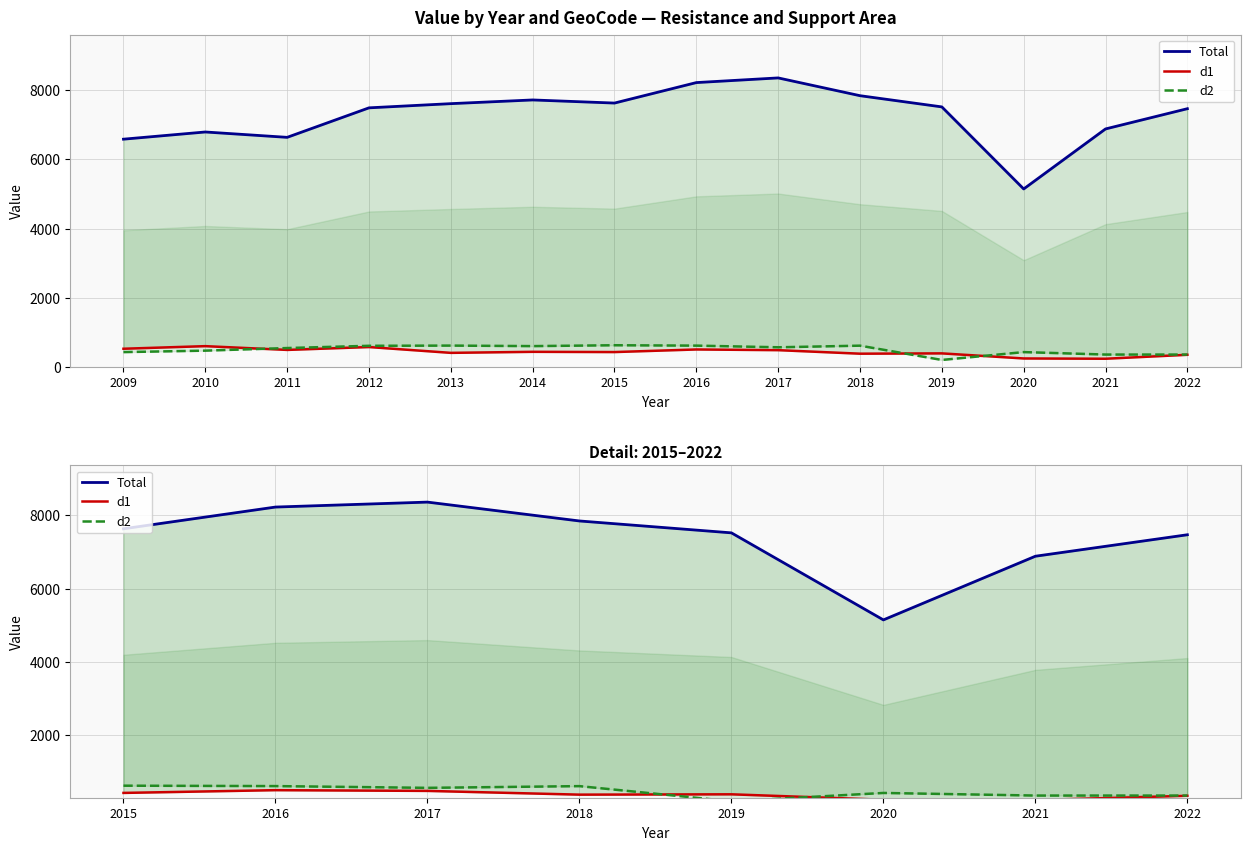

Rank the series by their maximum value, from lowest to highest.

d1, d2, Total